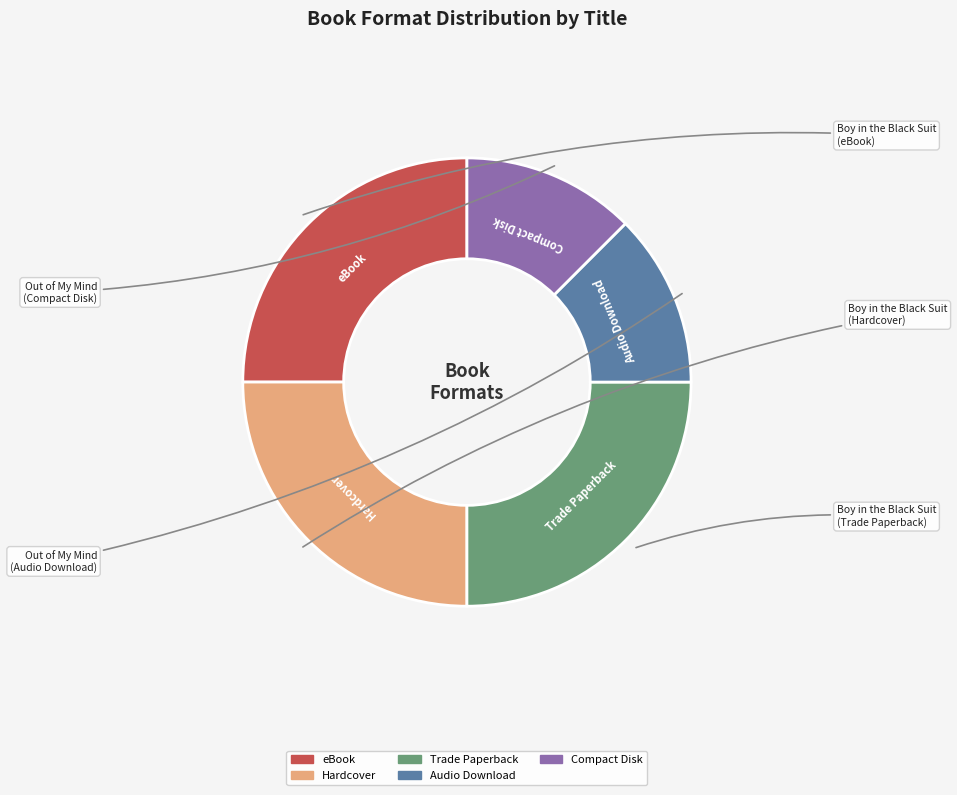

Combined, do Trade Paperback and Audio Download account for over 50%?

No